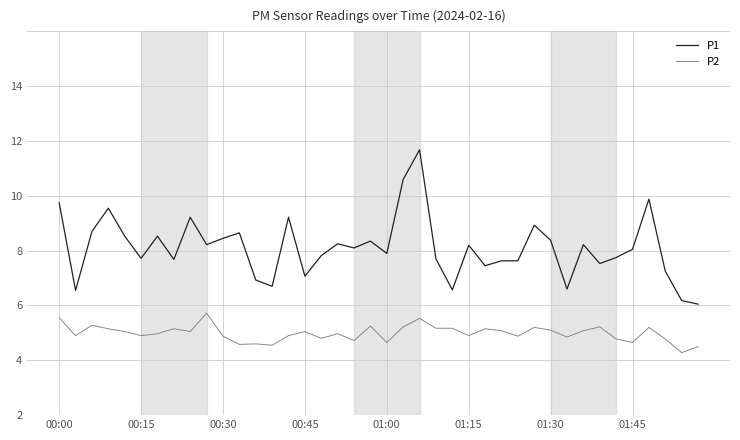

What are all the series names shown in the legend?

P1, P2